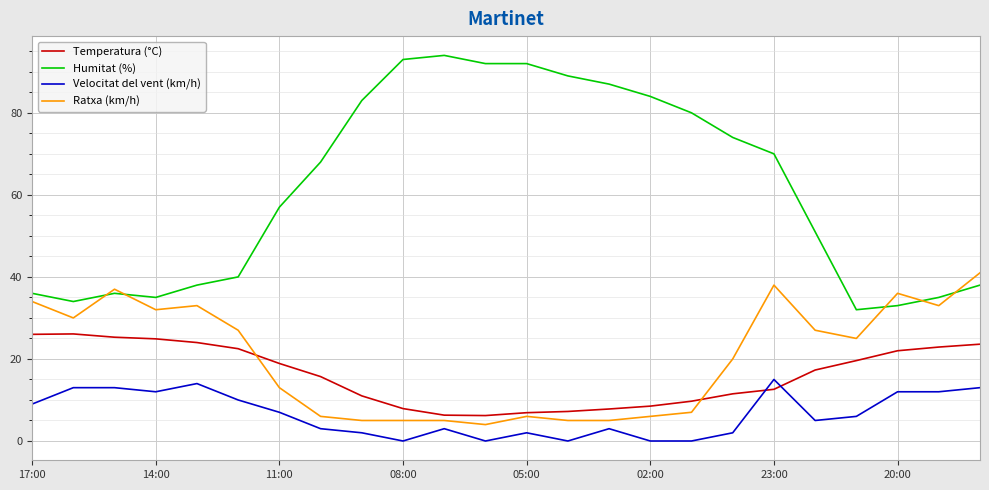

Rank the series by their maximum value, from lowest to highest.

Velocitat del vent (km/h), Temperatura (°C), Ratxa (km/h), Humitat (%)